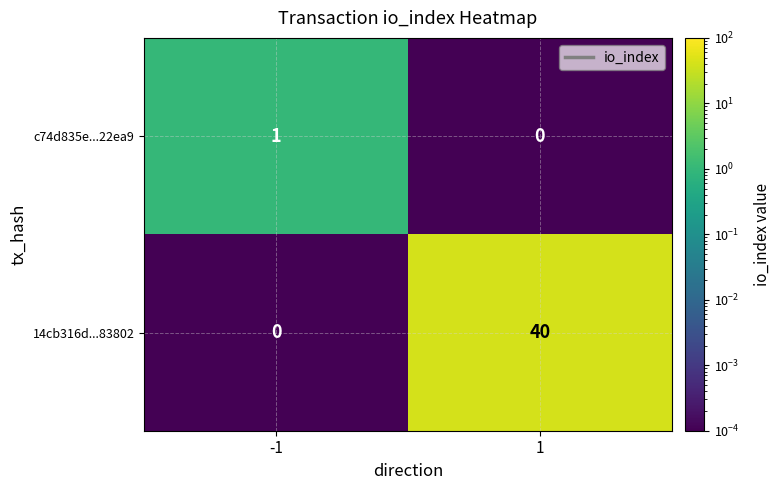

Reading right to left, transcribe all the data shown in this chart.

c74d835e...22ea9: 0	1
14cb316d...83802: 40	0